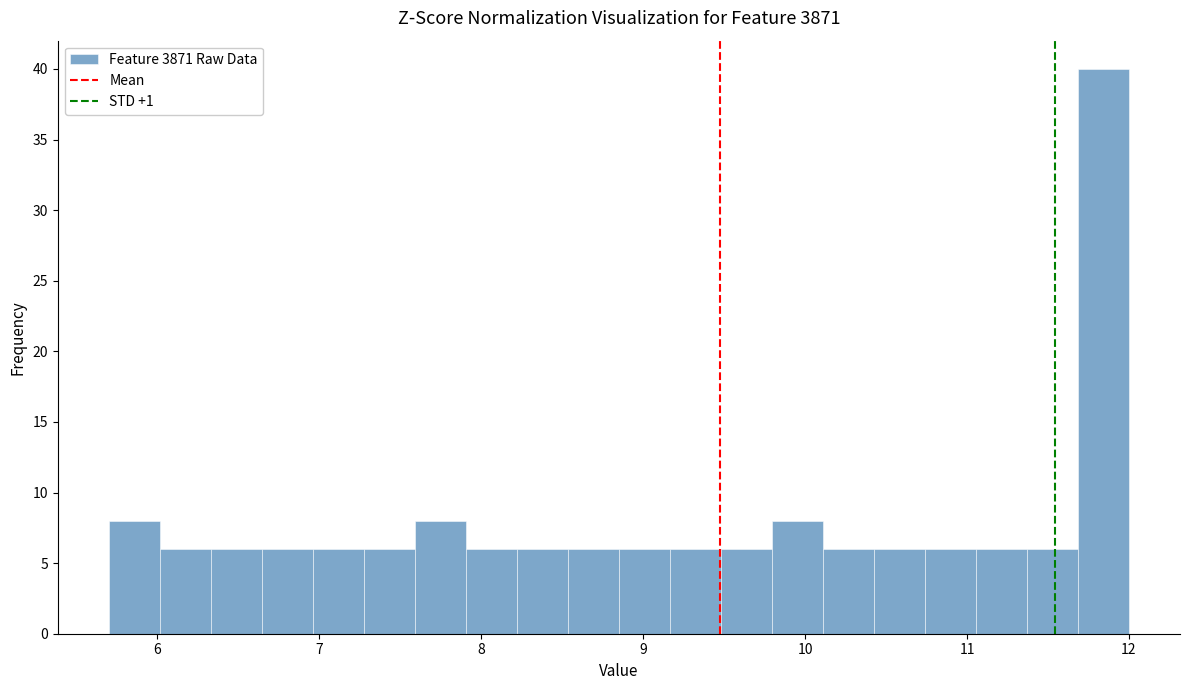

Around what value on the x-axis is the tallest bar? Give the approximate position of its centre, as read against the axis.

11.8